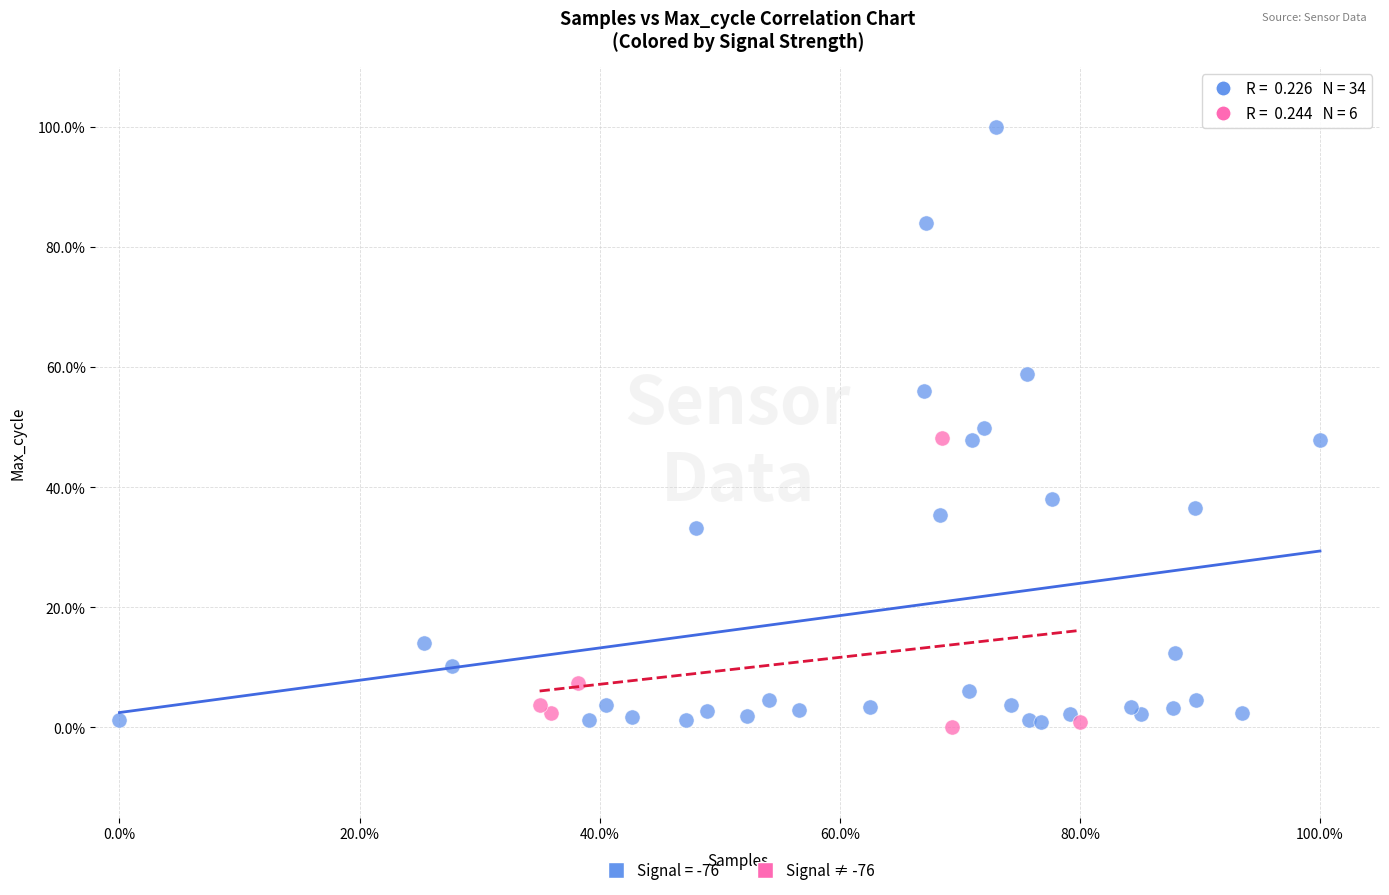

What are all the series names shown in the legend?

Signal = -76, Signal ≠ -76